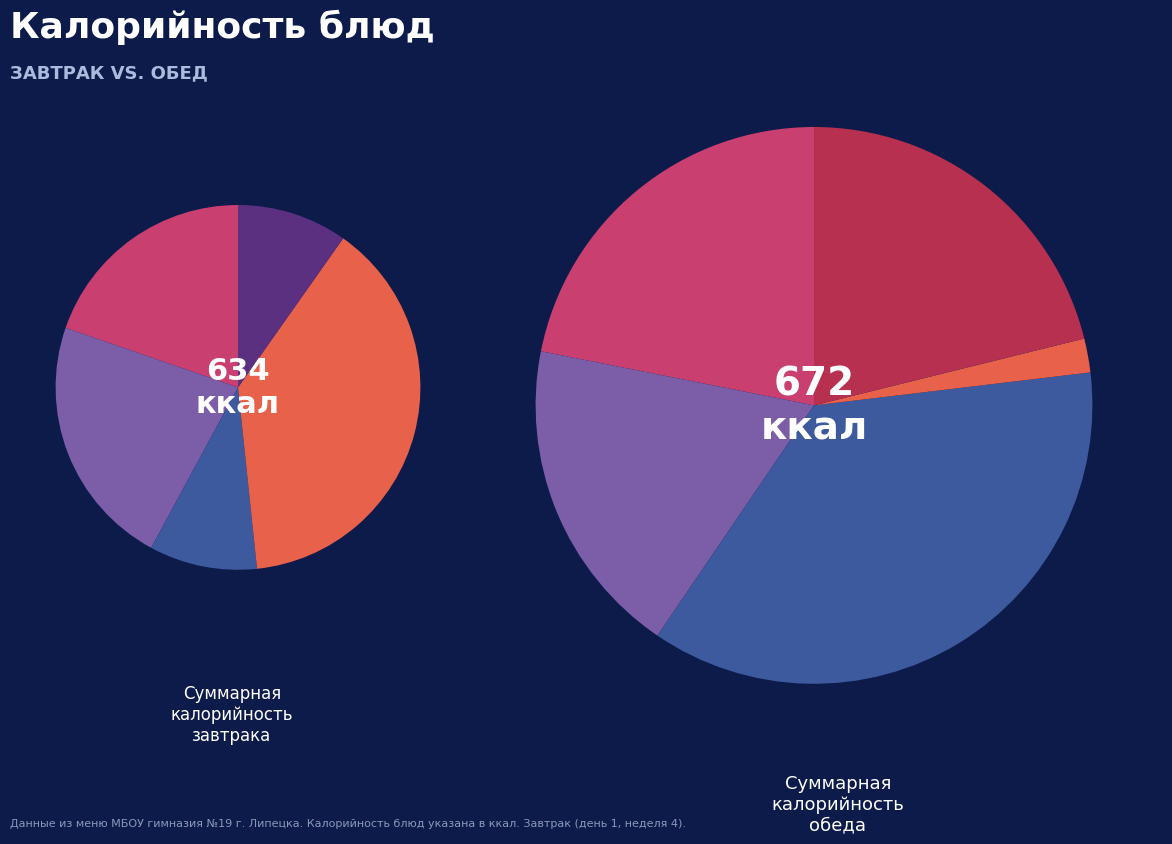

Rank the categories by value from lowest to highest.

Ржано-пшеничный (обед), Ржано-пшеничный Батон, Икра морковная, Биточки с соусом, Биточки с соусом (обед), Компот из яблок, Компот из яблок (обед), Суп гороховый с зеленью, Макароны отварные, Макароны отварные (обед)